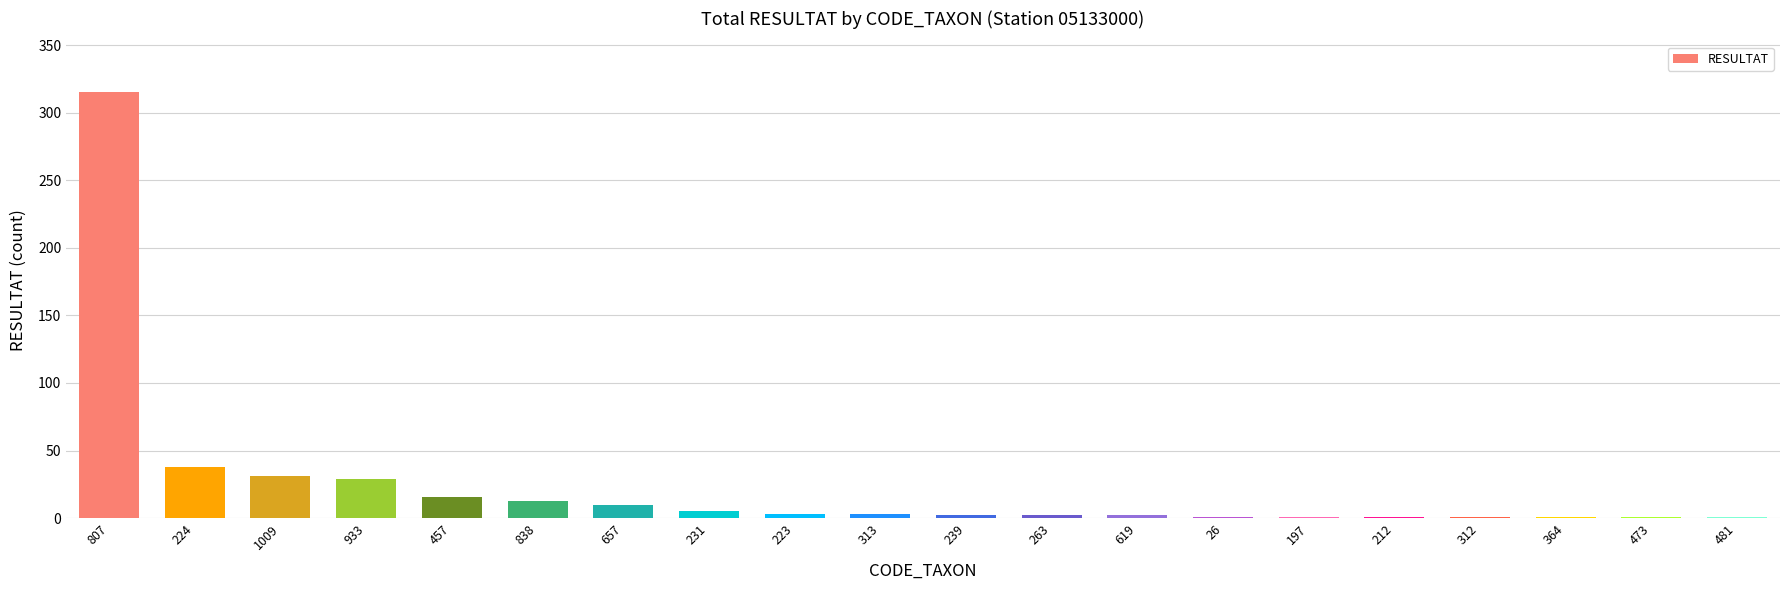

True or false: the data shows 1 at 364.

True